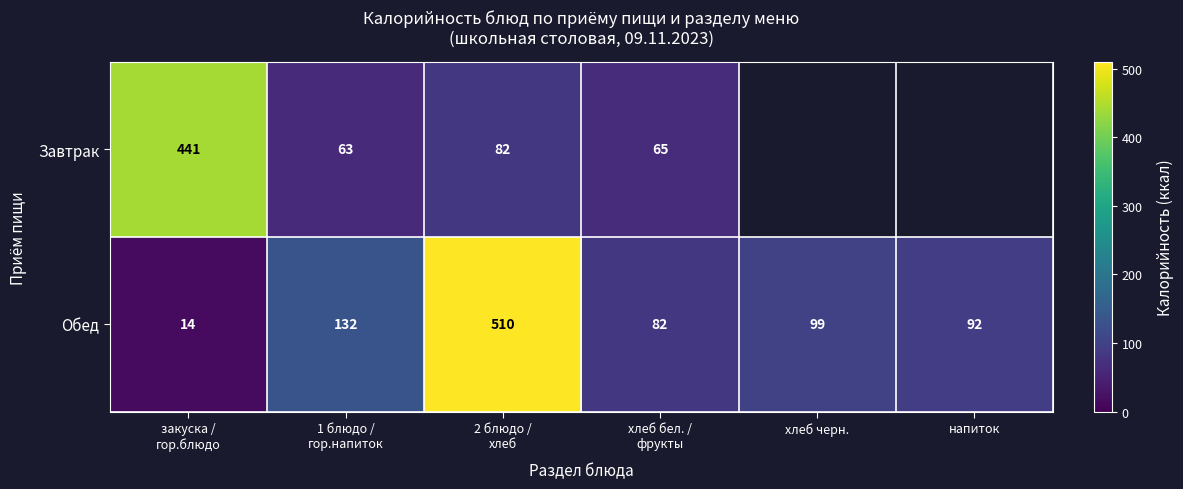

True or false: Обед has a value of 61 at напиток.

False